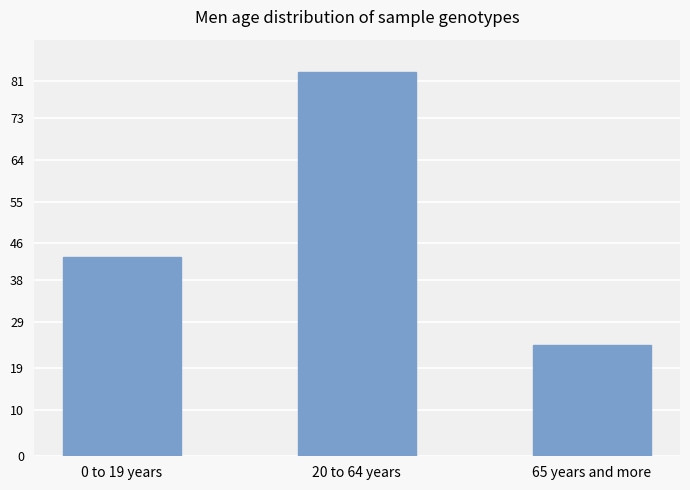

What is the ratio of the value at 20 to 64 years to the value at 65 years and more?

3.5